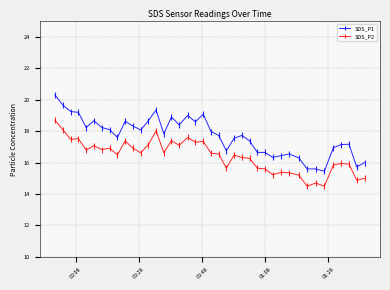

True or false: SDS_P1 and SDS_P2 intersect in this chart.

False